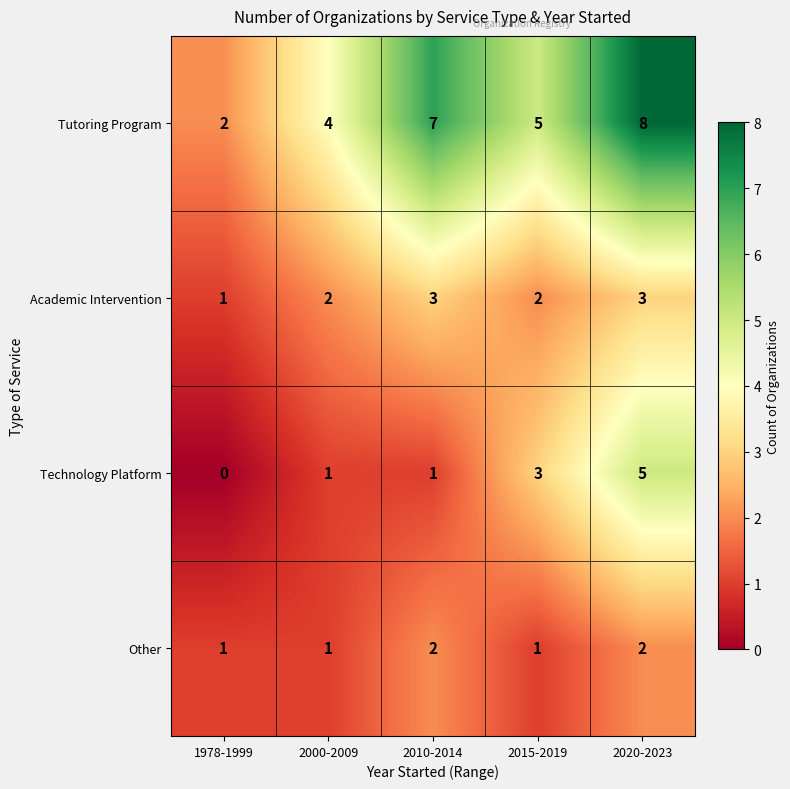

Reading left to right, list all the values displayed in this chart.

Tutoring Program: 1978-1999=2	2000-2009=4	2010-2014=7	2015-2019=5	2020-2023=8
Academic Intervention: 1978-1999=1	2000-2009=2	2010-2014=3	2015-2019=2	2020-2023=3
Technology Platform: 1978-1999=0	2000-2009=1	2010-2014=1	2015-2019=3	2020-2023=5
Other: 1978-1999=1	2000-2009=1	2010-2014=2	2015-2019=1	2020-2023=2